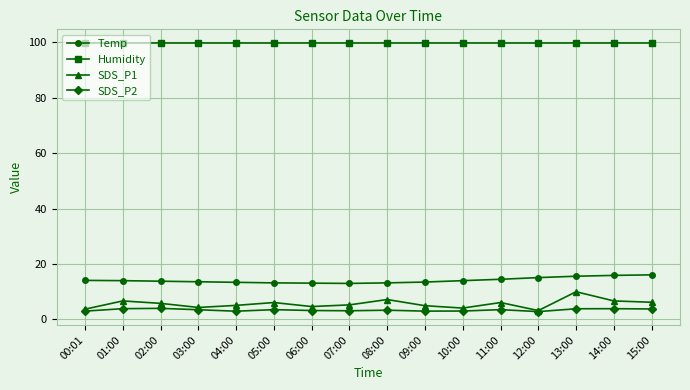

Rank the series at 07:00 from highest to lowest value.

Humidity, Temp, SDS_P1, SDS_P2